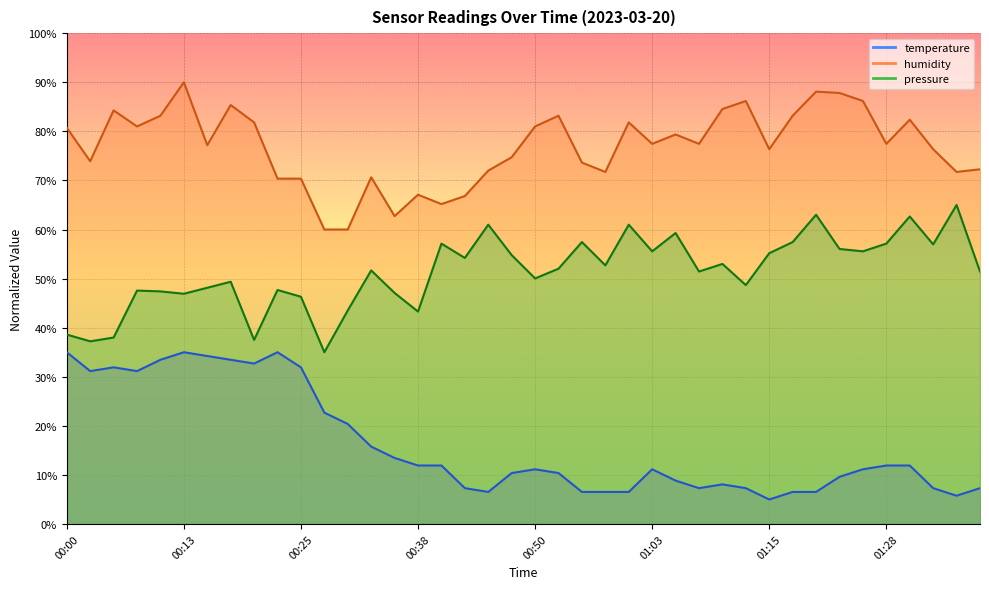

What is the minimum value shown in the chart?

5.0